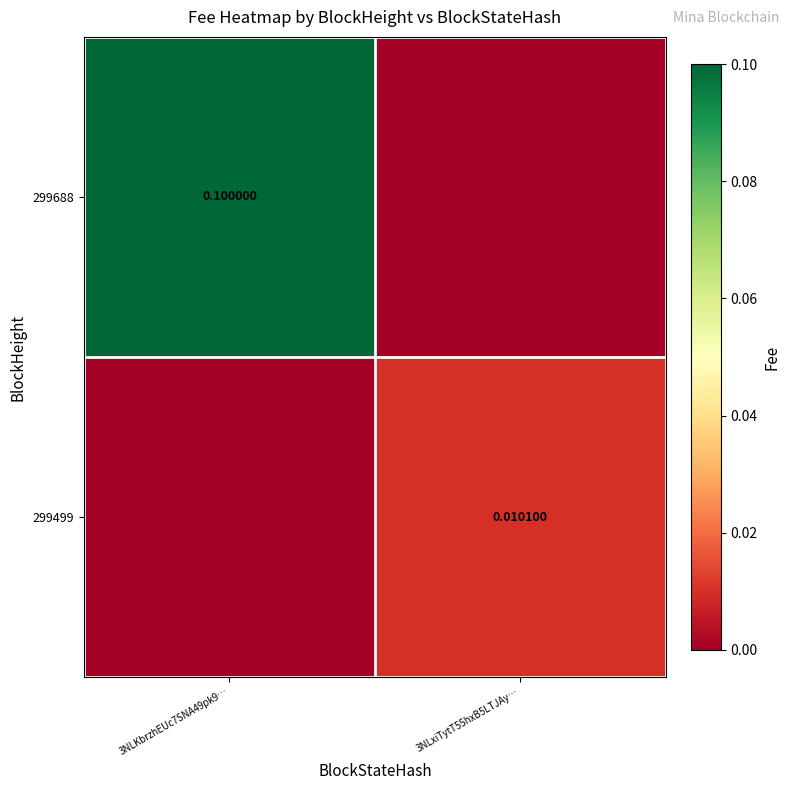

What is the difference between the highest and lowest values at 3NLKbrzhEUc7SNA49pk9…?

0.1